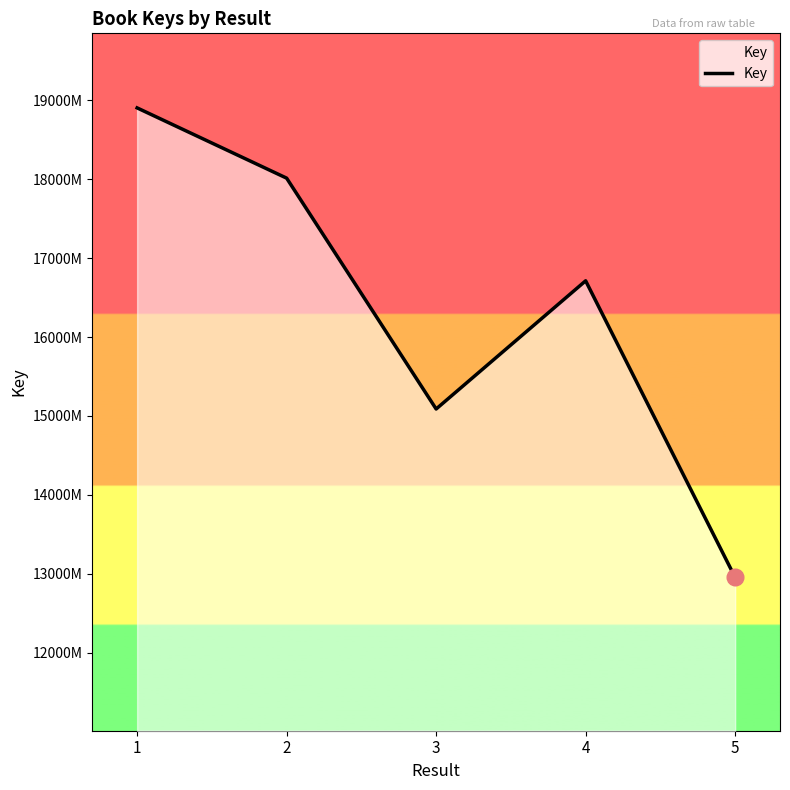

Reading left to right, list all the values displayed in this chart.

1=189055145	2=180150033	3=150885000	4=167135421	5=129529770